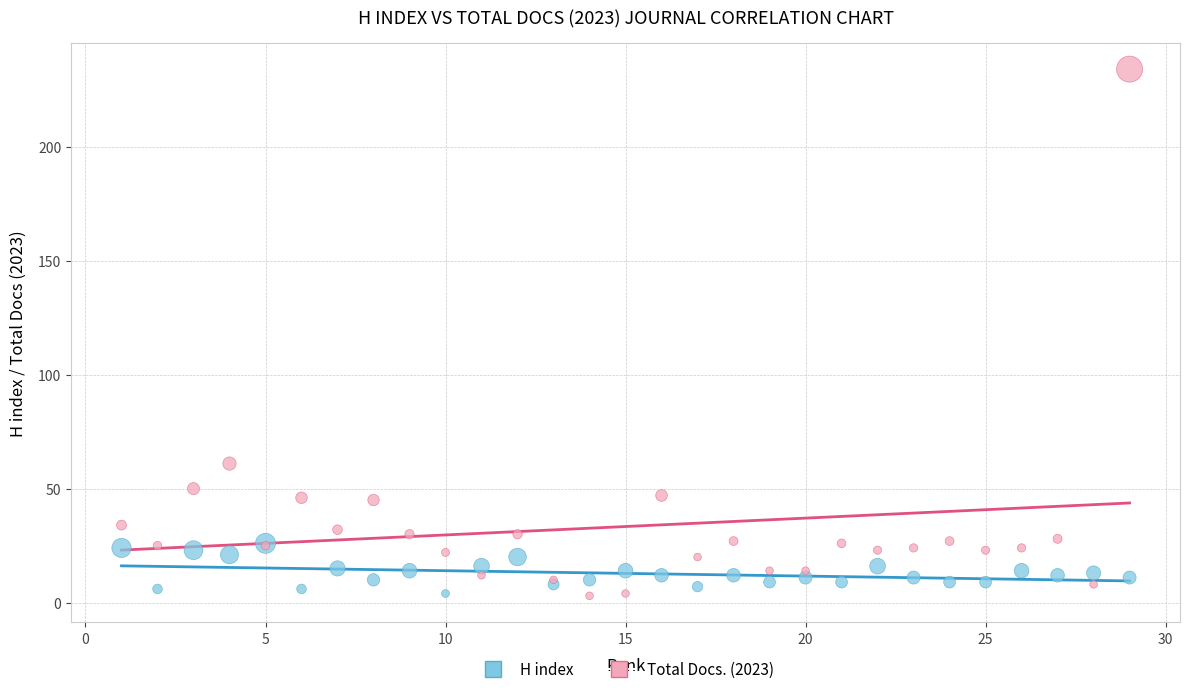

In the Total Docs. (2023) series, what Y value is closest to 118?

61